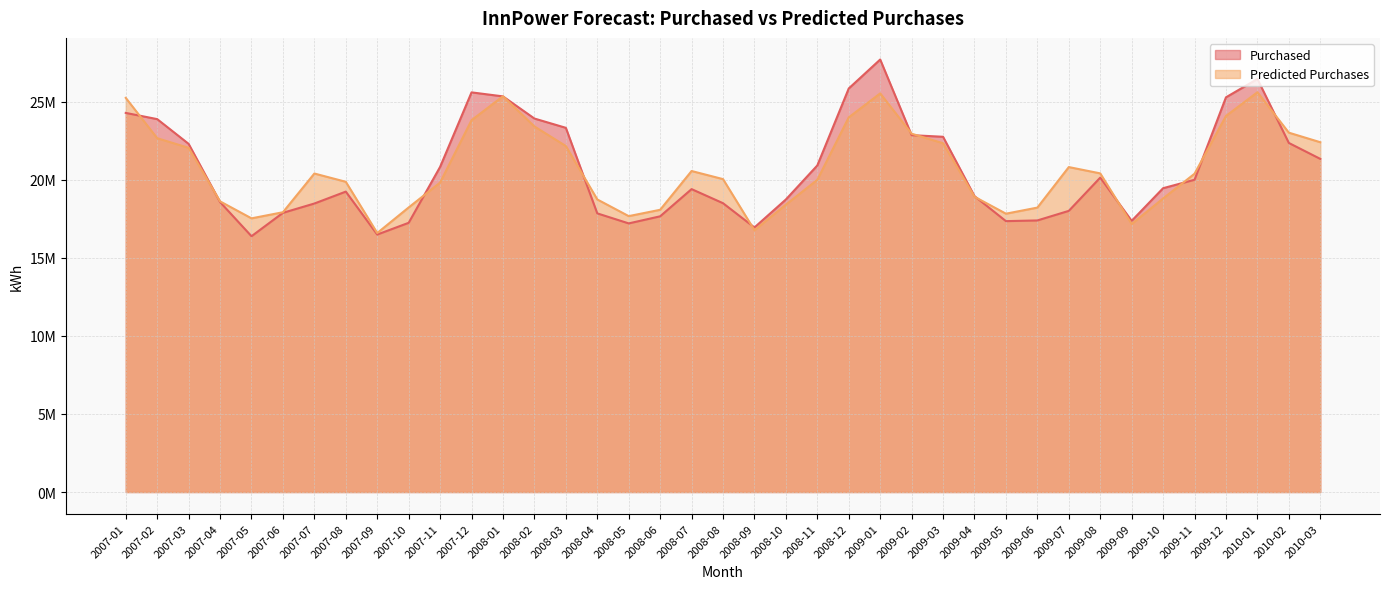

In Purchased, how many points are lower than both neighbors (excluding endpoints)?

6